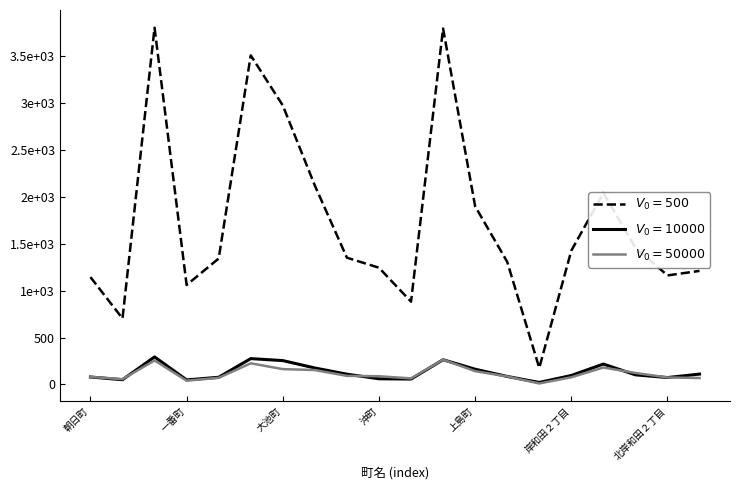

Does the chart display data point markers on the line(s)?

No